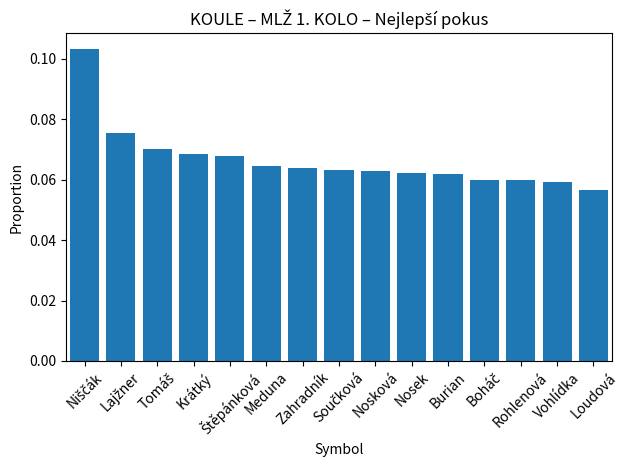

What is the sum of all values?

1.0